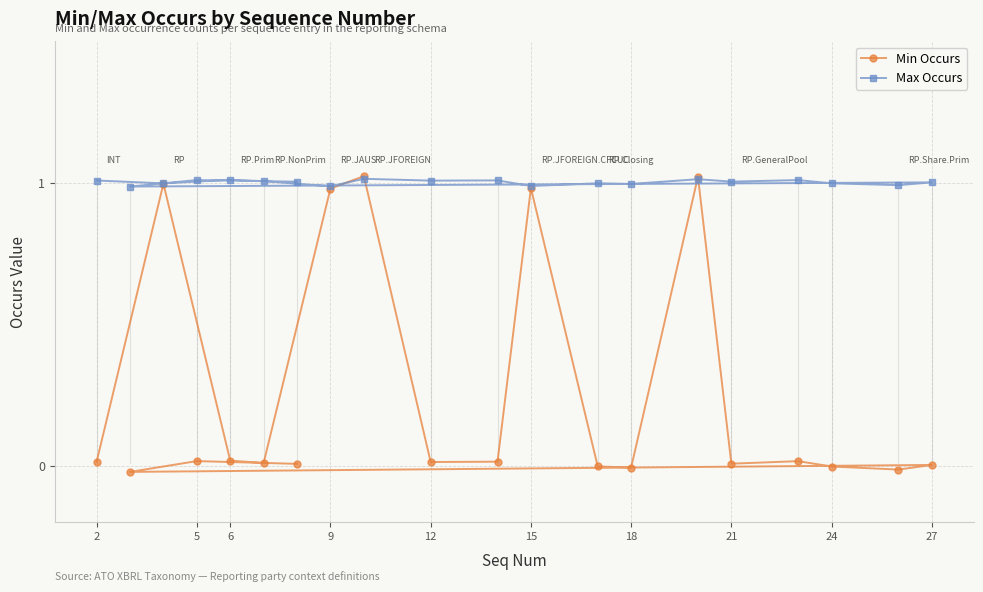

Which series has the largest total across all categories?

Max Occurs